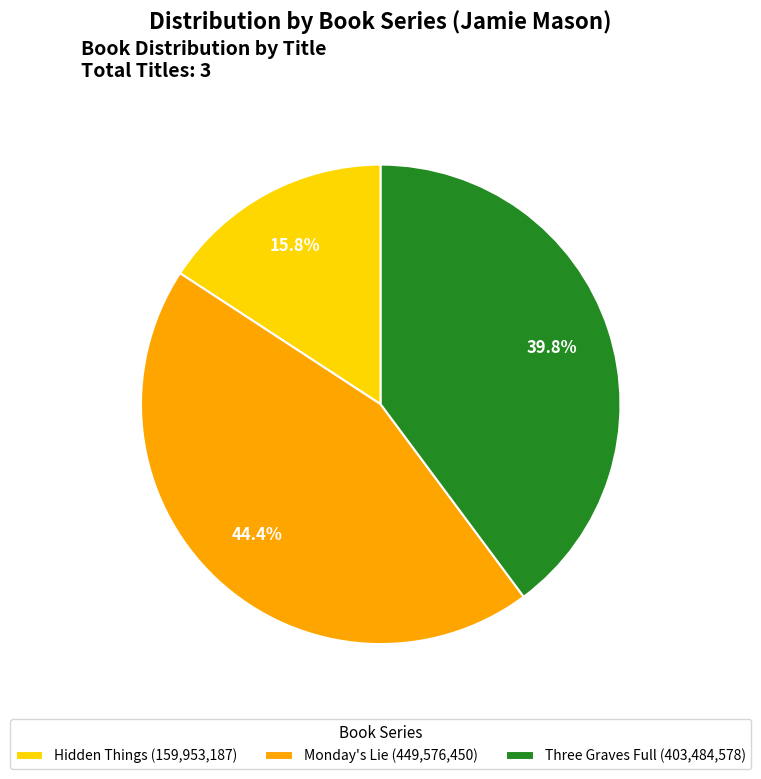

To the nearest percent, what is the difference between the largest and smallest slice percentages?

29%